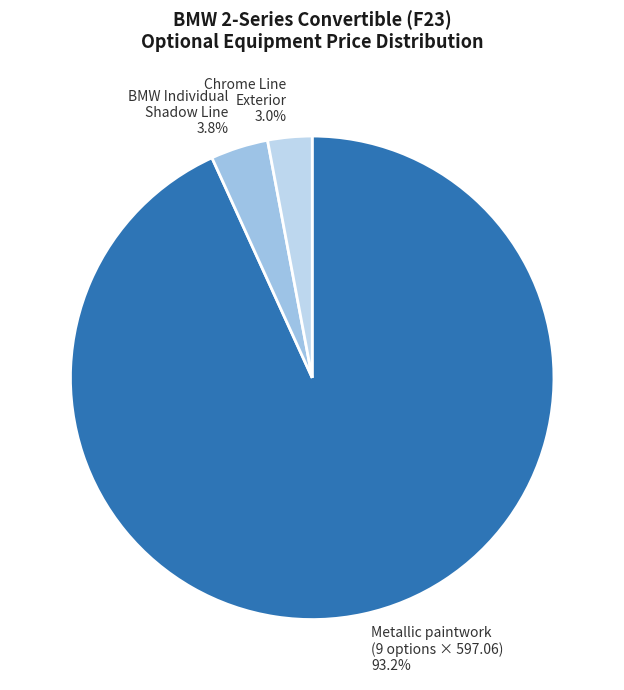

Which has a higher value, Chrome Line Exterior or BMW Individual Shadow Line?

BMW Individual Shadow Line